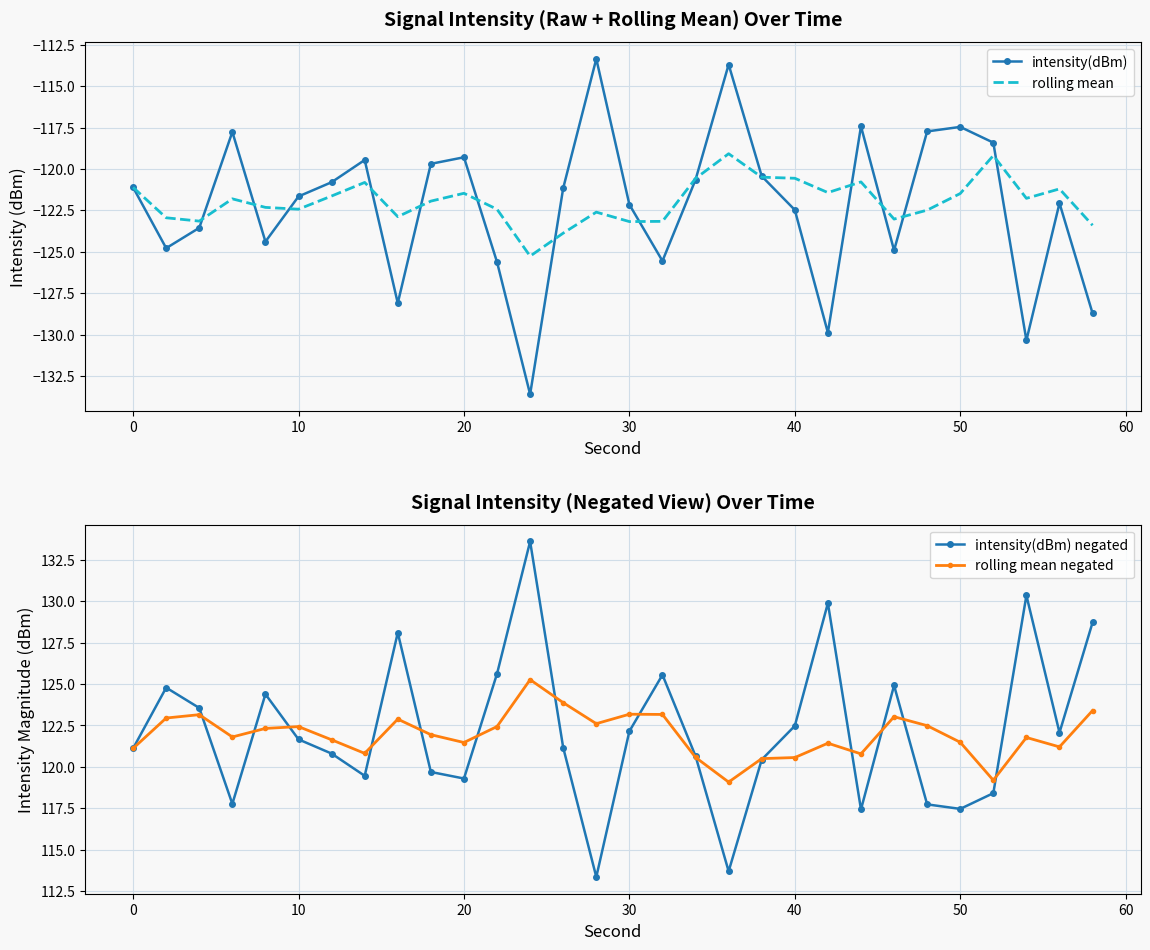

What is the lowest value of the rolling mean series?

-125.3